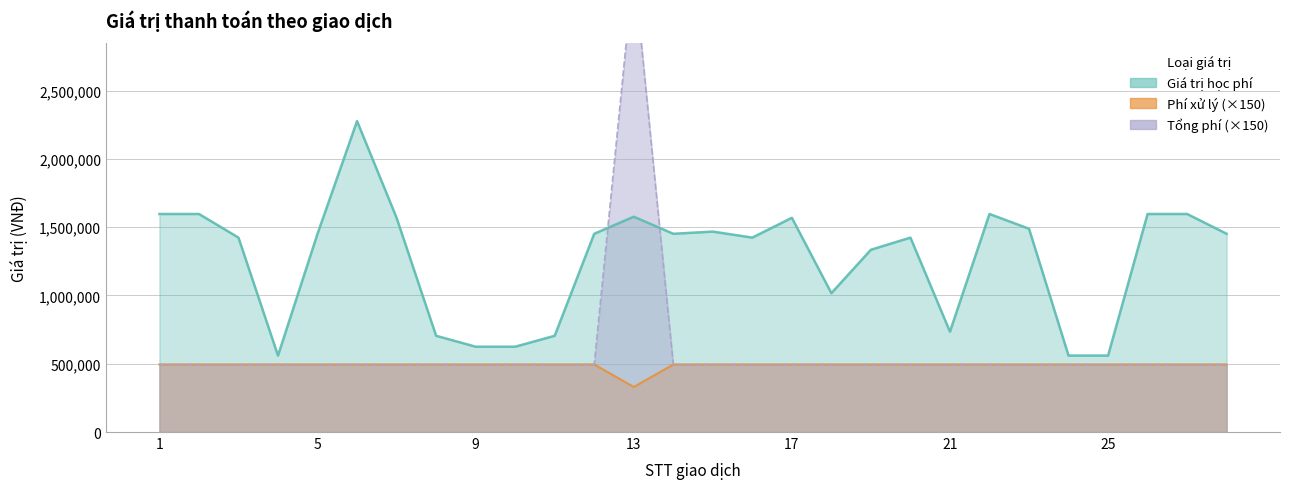

Which series changed the most between 1 and 7?

Giá trị học phí